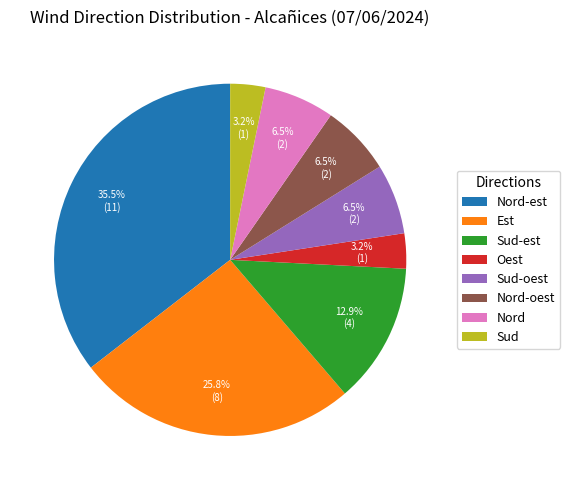

Does Sud account for over 50% of the chart?

No